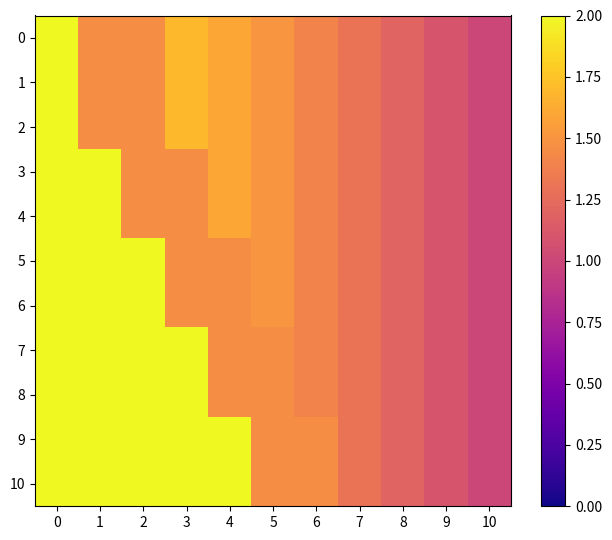

Reading left to right, extract all data points from this chart.

0: 0=2.0	1=1.5	2=1.5	3=1.7	4=1.6	5=1.5	6=1.4	7=1.3	8=1.2	9=1.1	10=1.0
1: 0=2.0	1=1.5	2=1.5	3=1.7	4=1.6	5=1.5	6=1.4	7=1.3	8=1.2	9=1.1	10=1.0
2: 0=2.0	1=1.5	2=1.5	3=1.7	4=1.6	5=1.5	6=1.4	7=1.3	8=1.2	9=1.1	10=1.0
3: 0=2.0	1=2.0	2=1.5	3=1.5	4=1.6	5=1.5	6=1.4	7=1.3	8=1.2	9=1.1	10=1.0
4: 0=2.0	1=2.0	2=1.5	3=1.5	4=1.6	5=1.5	6=1.4	7=1.3	8=1.2	9=1.1	10=1.0
5: 0=2.0	1=2.0	2=2.0	3=1.5	4=1.5	5=1.5	6=1.4	7=1.3	8=1.2	9=1.1	10=1.0
6: 0=2.0	1=2.0	2=2.0	3=1.5	4=1.5	5=1.5	6=1.4	7=1.3	8=1.2	9=1.1	10=1.0
7: 0=2.0	1=2.0	2=2.0	3=2.0	4=1.5	5=1.5	6=1.4	7=1.3	8=1.2	9=1.1	10=1.0
8: 0=2.0	1=2.0	2=2.0	3=2.0	4=1.5	5=1.5	6=1.4	7=1.3	8=1.2	9=1.1	10=1.0
9: 0=2.0	1=2.0	2=2.0	3=2.0	4=2.0	5=1.5	6=1.5	7=1.3	8=1.2	9=1.1	10=1.0
10: 0=2.0	1=2.0	2=2.0	3=2.0	4=2.0	5=1.5	6=1.5	7=1.3	8=1.2	9=1.1	10=1.0